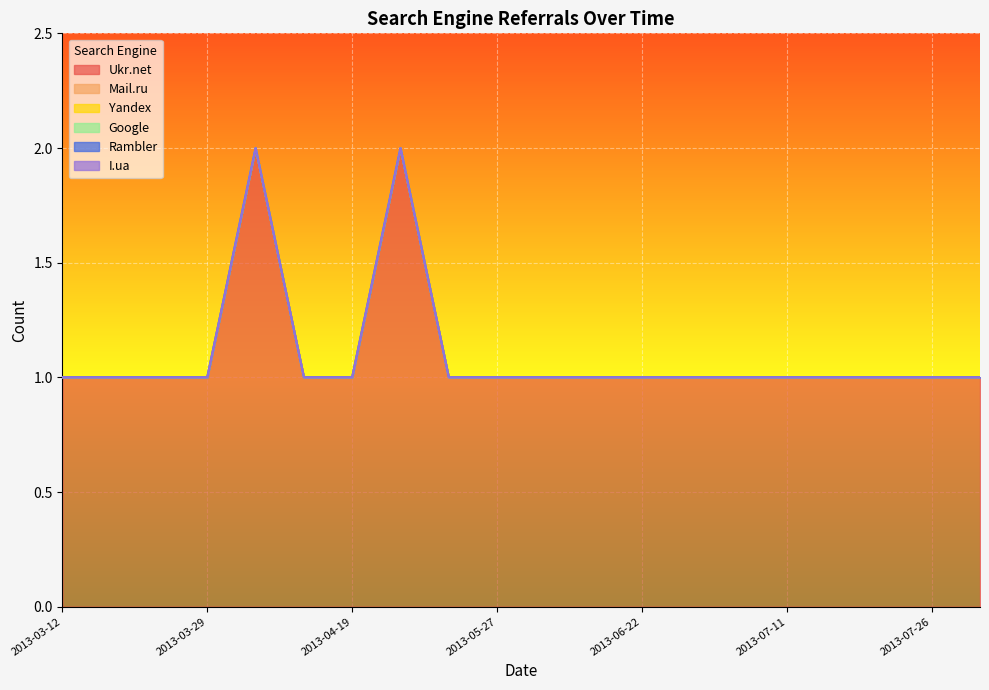

The value of Yandex at 2013-06-22 is 0. True or false?

True